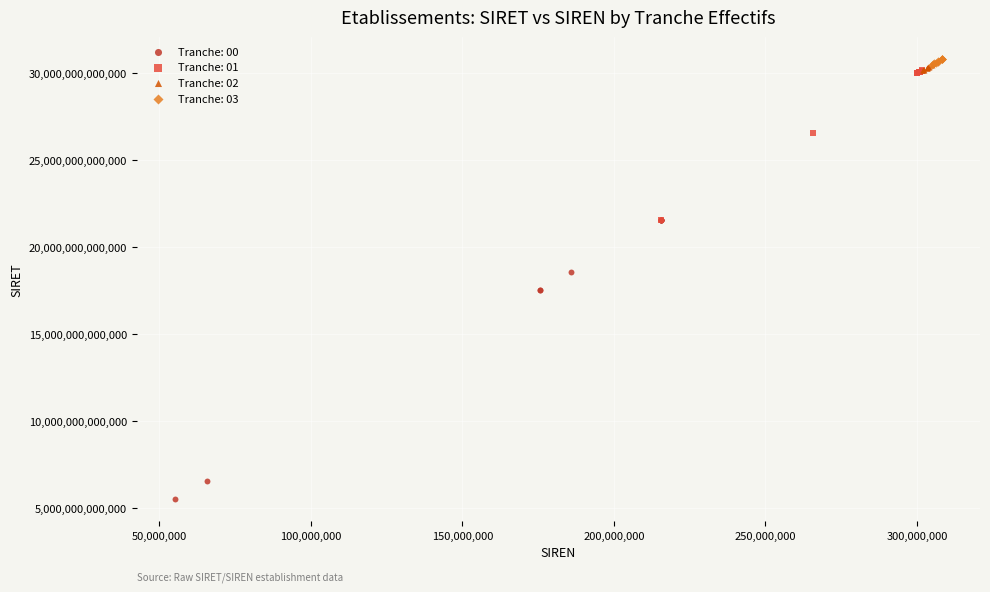

Which series has the widest spread of Y values?

Tranche: 00